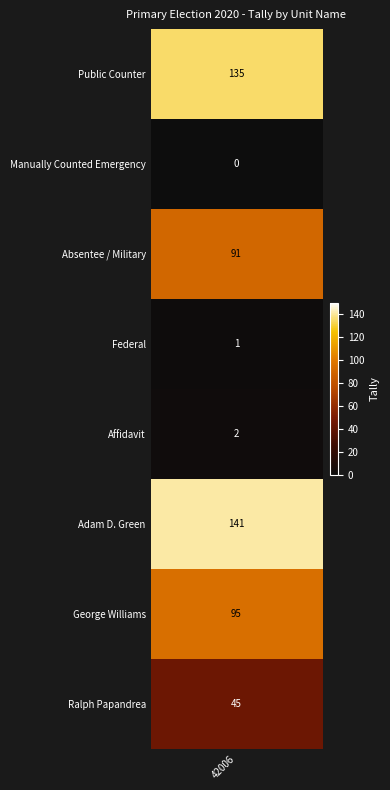

Is it true that Federal equals 0 at 3?

False